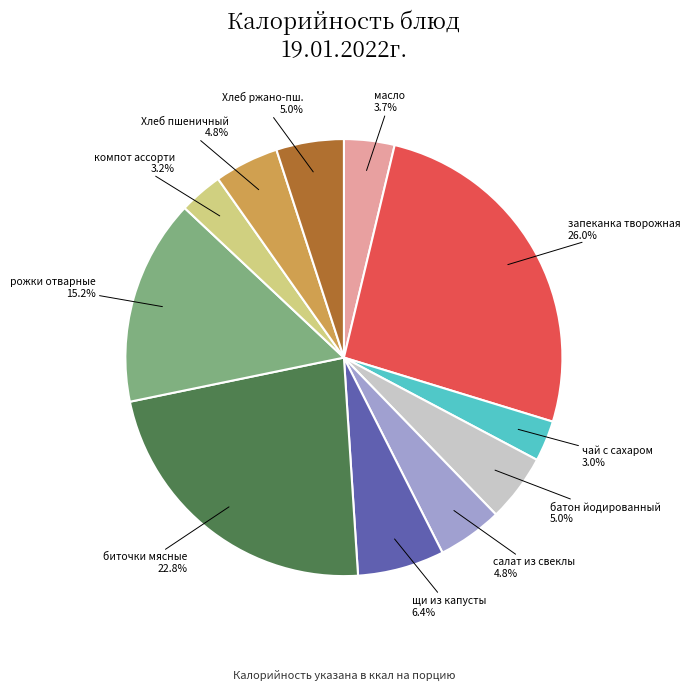

Is there any slice that represents more than half of the pie?

No